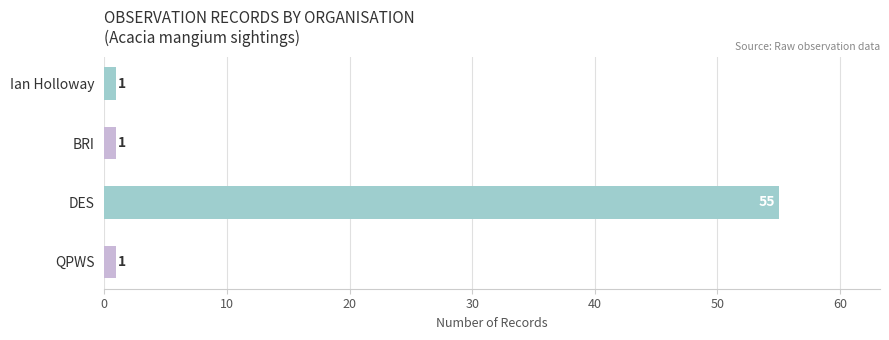

Which label corresponds to the largest value in the chart?

DES